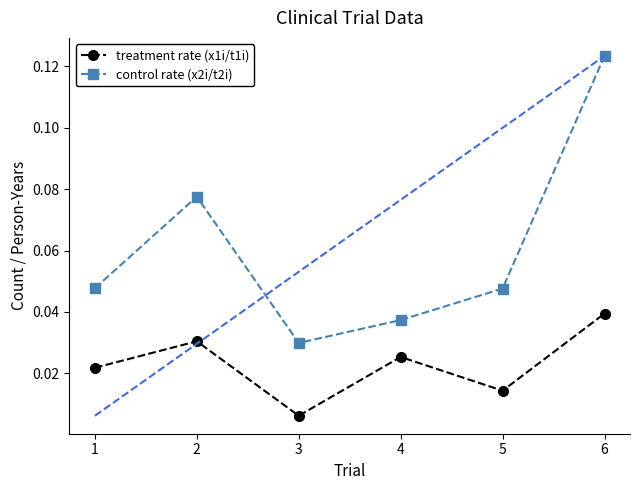

True or false: control rate (x2i/t2i) and treatment rate (x1i/t1i) cross at least once.

False